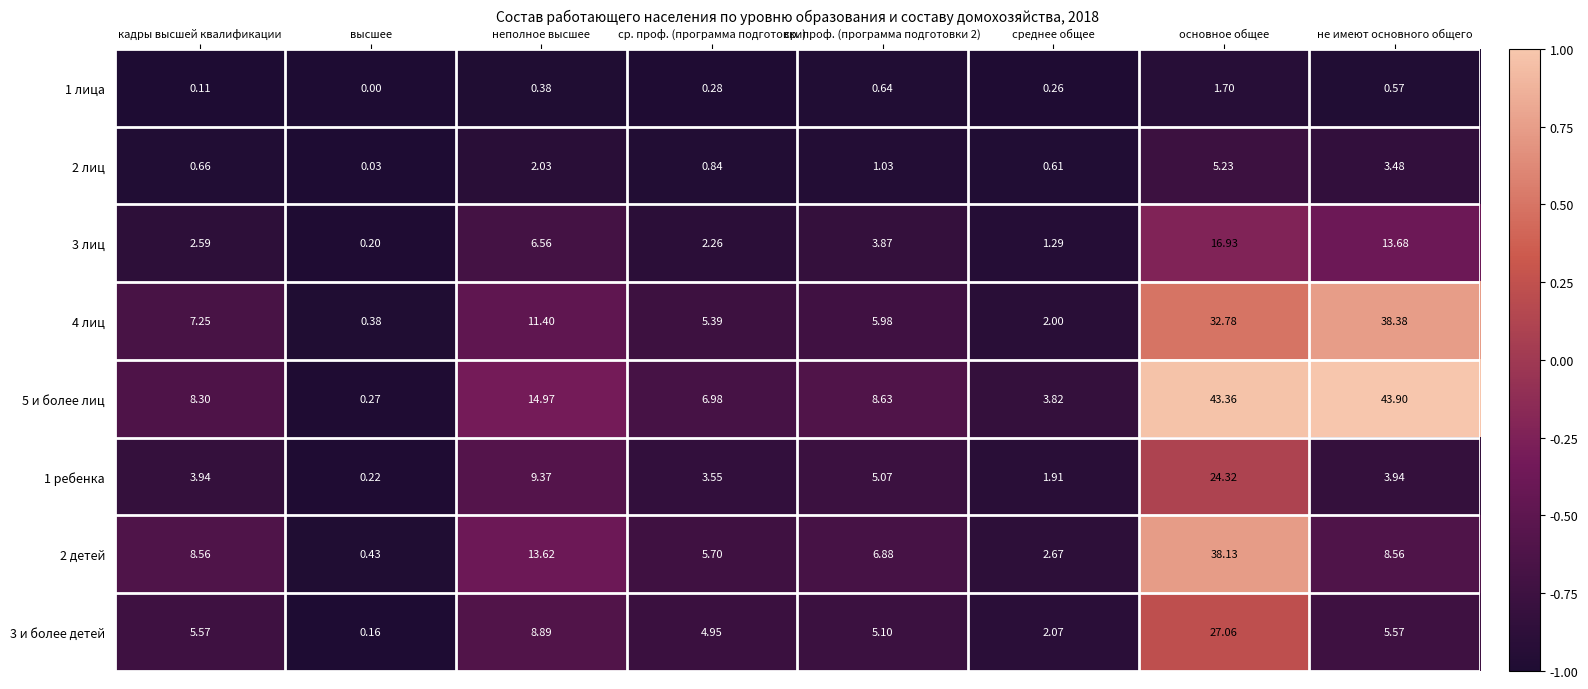

Which category has the highest value across all series?

не имеют основного общего